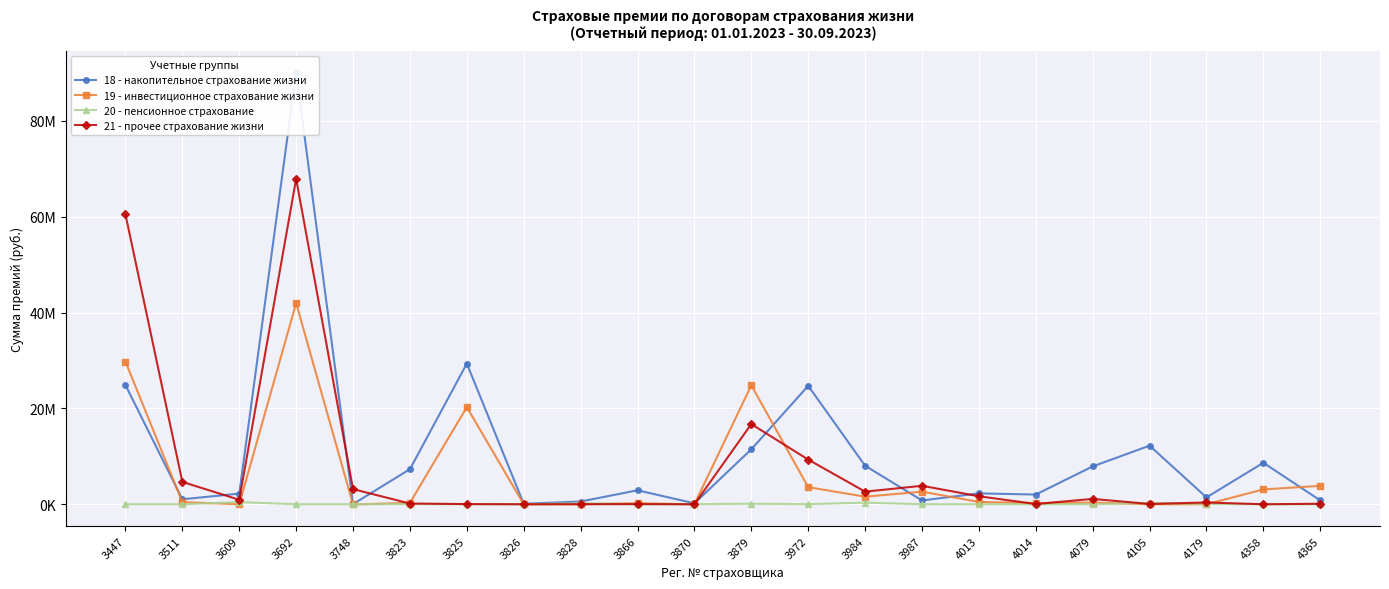

Is the value of 18 - накопительное страхование жизни at 3609 greater than the value of 19 - инвестиционное страхование жизни at 3879?

No